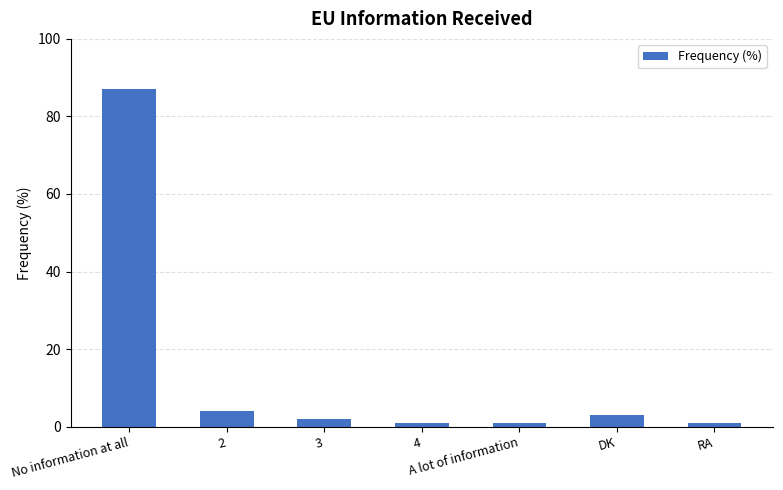

How many data points does each series have?

7